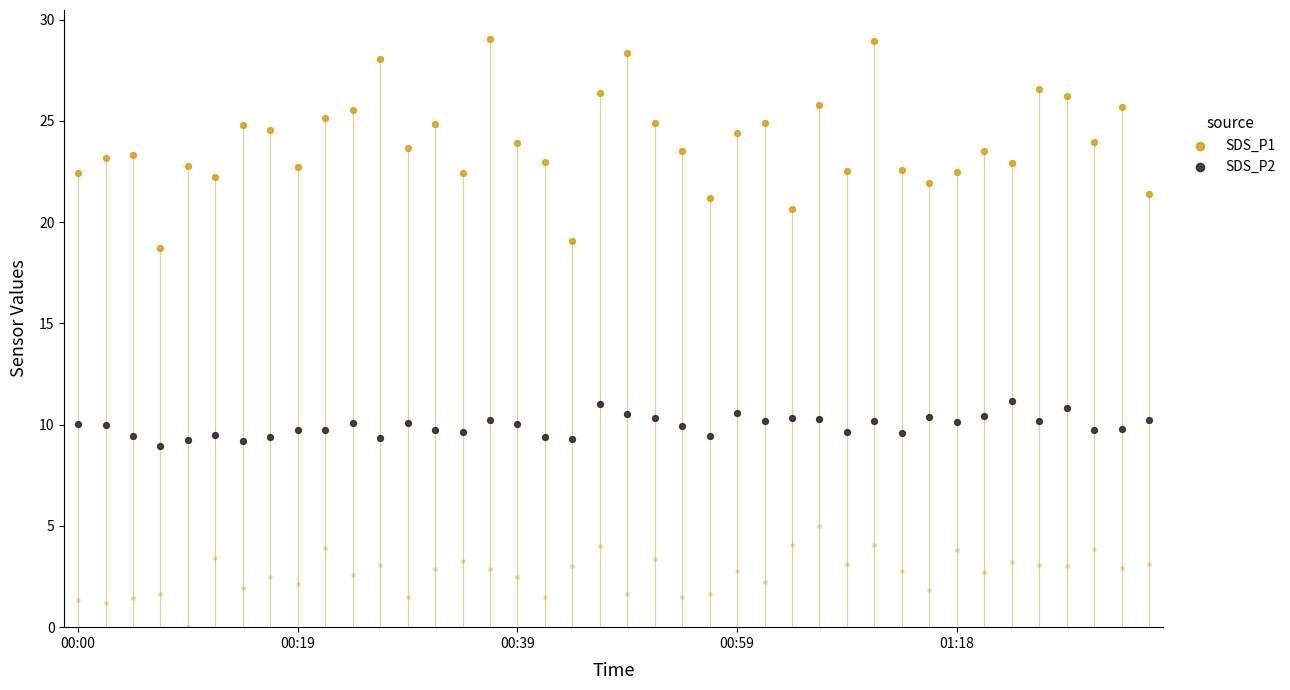

Which series reaches the minimum Y coordinate?

SDS_P2